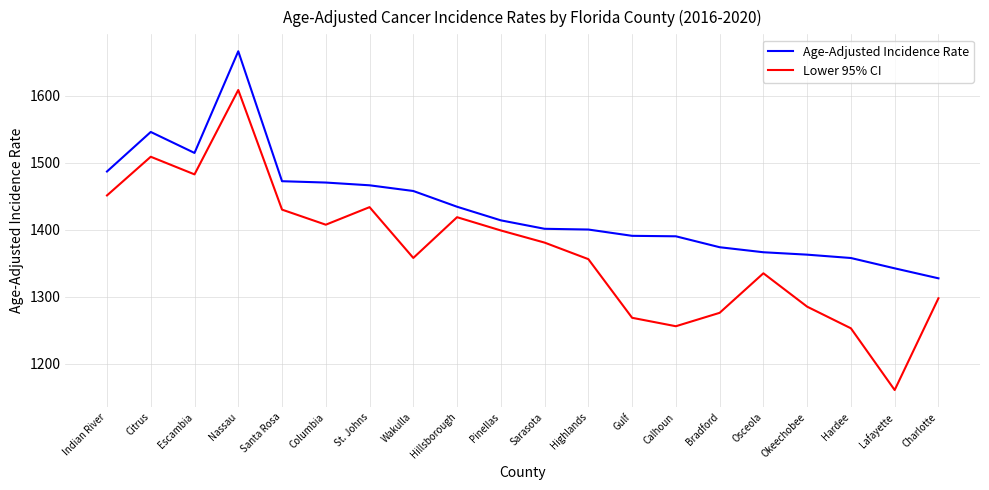

What is the total value across all series at Osceola?

2701.8